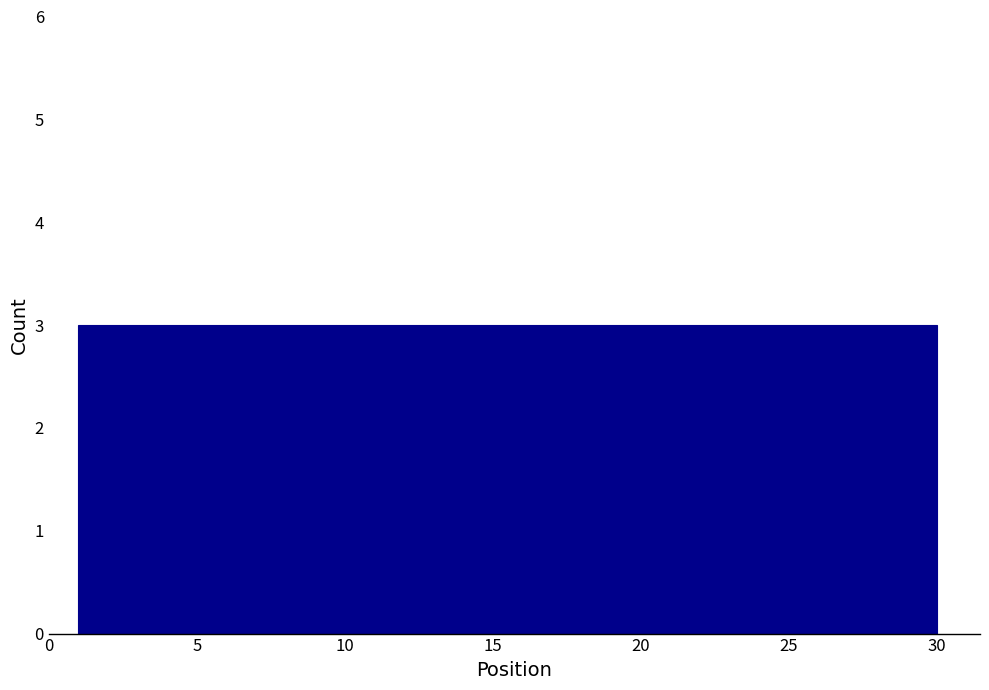

Reading left to right, list every bar in this chart as the range it spans on the x-axis followed by its height. Neither the bar edges nor the heights are printed on the chart, so give them approximately, as read against the axes.

1.0 to 3.9: 3
3.9 to 6.8: 3
6.8 to 9.7: 3
9.7 to 12.6: 3
12.6 to 15.5: 3
15.5 to 18.4: 3
18.4 to 21.3: 3
21.3 to 24.2: 3
24.2 to 27.1: 3
27.1 to 30.0: 3